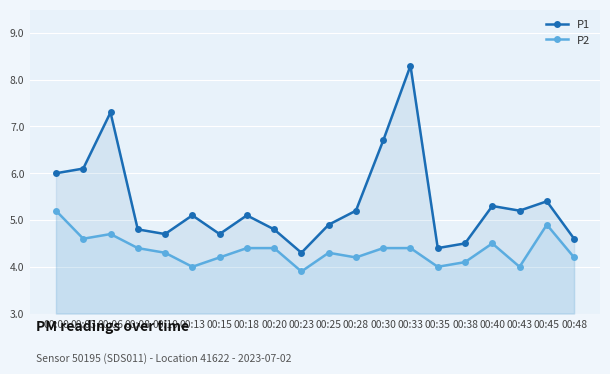

What is the minimum value for P1?

4.3